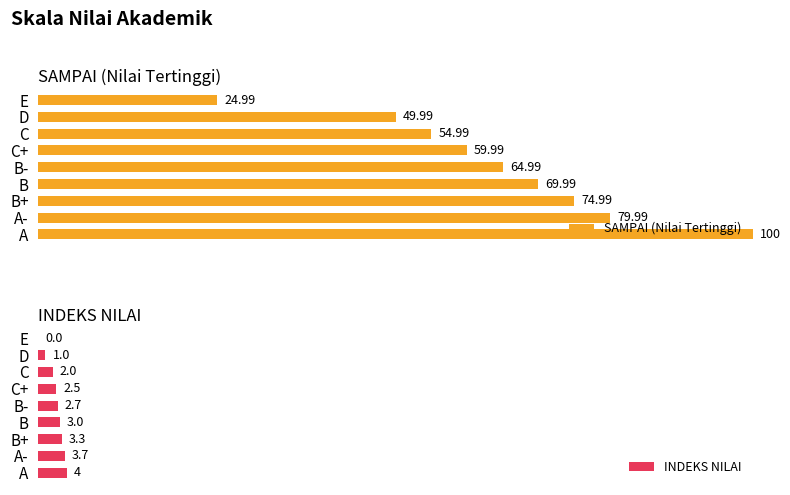

Which category has the highest value in the SAMPAI (Nilai Tertinggi) series?

A